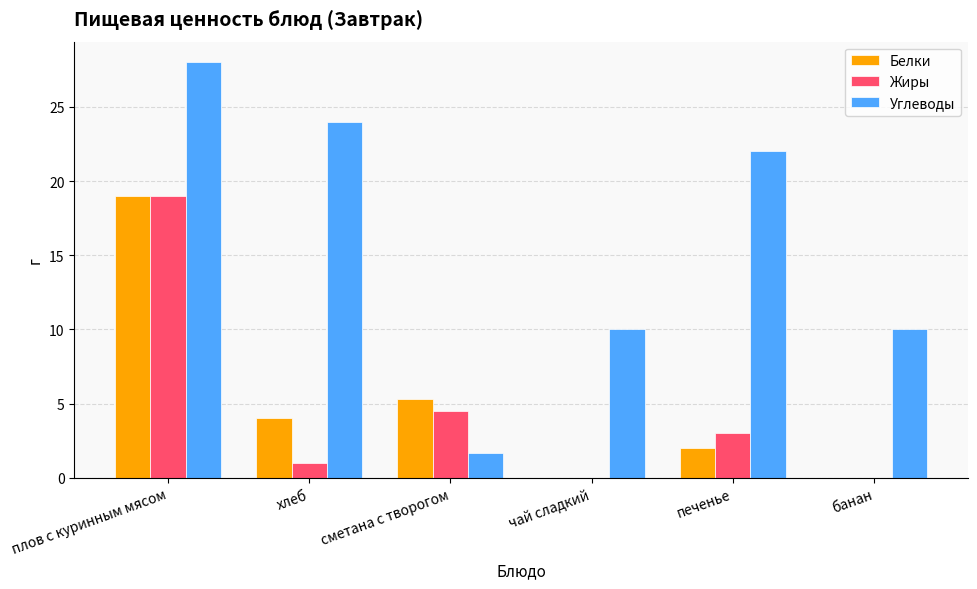

Which series has the largest total across all categories?

Углеводы